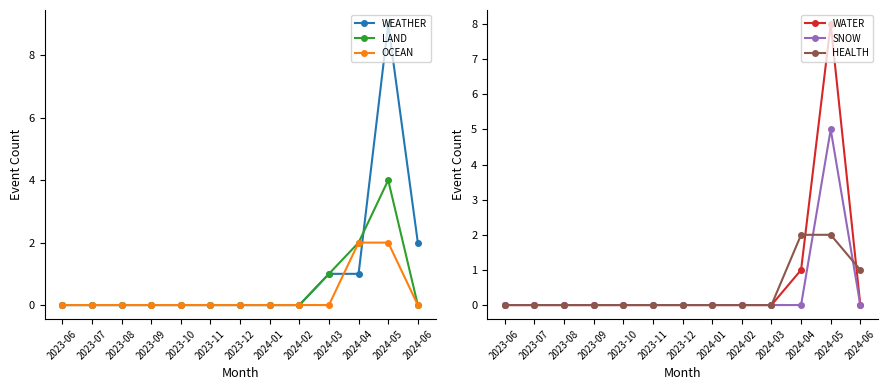

Reading left to right, what are all the values shown in this chart?

WEATHER: 2023-06=0	2023-07=0	2023-08=0	2023-09=0	2023-10=0	2023-11=0	2023-12=0	2024-01=0	2024-02=0	2024-03=1	2024-04=1	2024-05=9	2024-06=2
LAND: 2023-06=0	2023-07=0	2023-08=0	2023-09=0	2023-10=0	2023-11=0	2023-12=0	2024-01=0	2024-02=0	2024-03=1	2024-04=2	2024-05=4	2024-06=0
OCEAN: 2023-06=0	2023-07=0	2023-08=0	2023-09=0	2023-10=0	2023-11=0	2023-12=0	2024-01=0	2024-02=0	2024-03=0	2024-04=2	2024-05=2	2024-06=0
WATER: 2023-06=0	2023-07=0	2023-08=0	2023-09=0	2023-10=0	2023-11=0	2023-12=0	2024-01=0	2024-02=0	2024-03=0	2024-04=1	2024-05=8	2024-06=0
SNOW: 2023-06=0	2023-07=0	2023-08=0	2023-09=0	2023-10=0	2023-11=0	2023-12=0	2024-01=0	2024-02=0	2024-03=0	2024-04=0	2024-05=5	2024-06=0
HEALTH: 2023-06=0	2023-07=0	2023-08=0	2023-09=0	2023-10=0	2023-11=0	2023-12=0	2024-01=0	2024-02=0	2024-03=0	2024-04=2	2024-05=2	2024-06=1